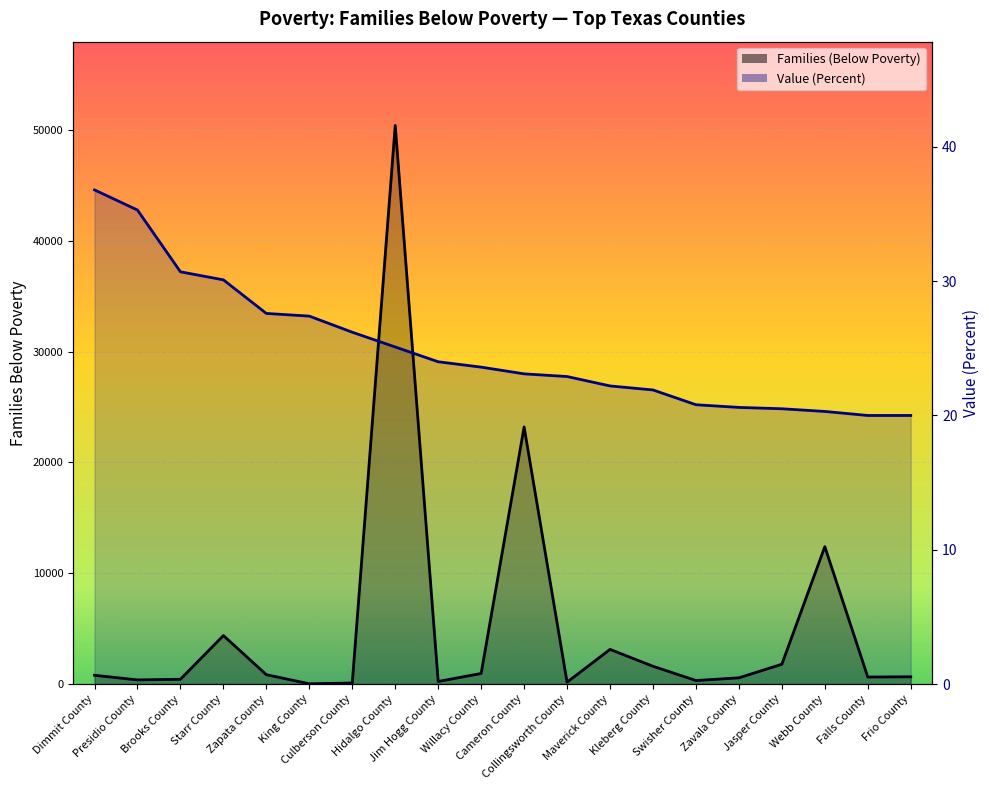

True or false: Value (Percent) and Families (Below Poverty) cross at least once.

True